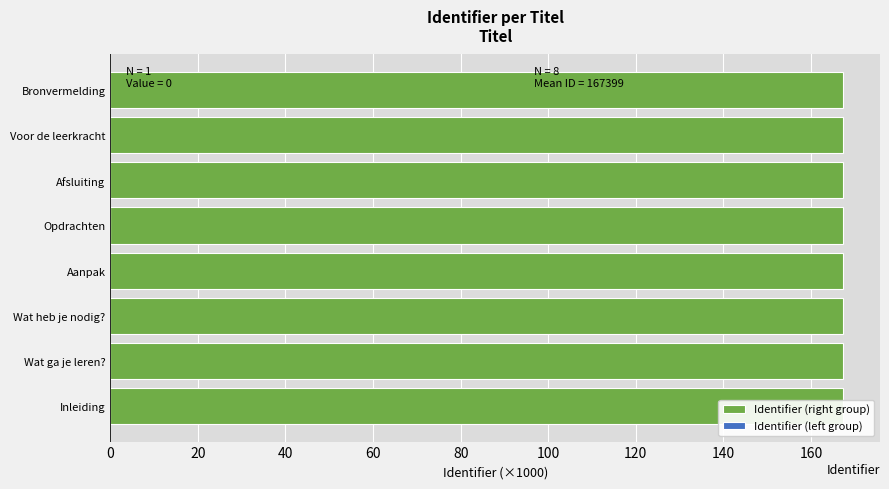

What is the approximate value at Bronvermelding?

167.4